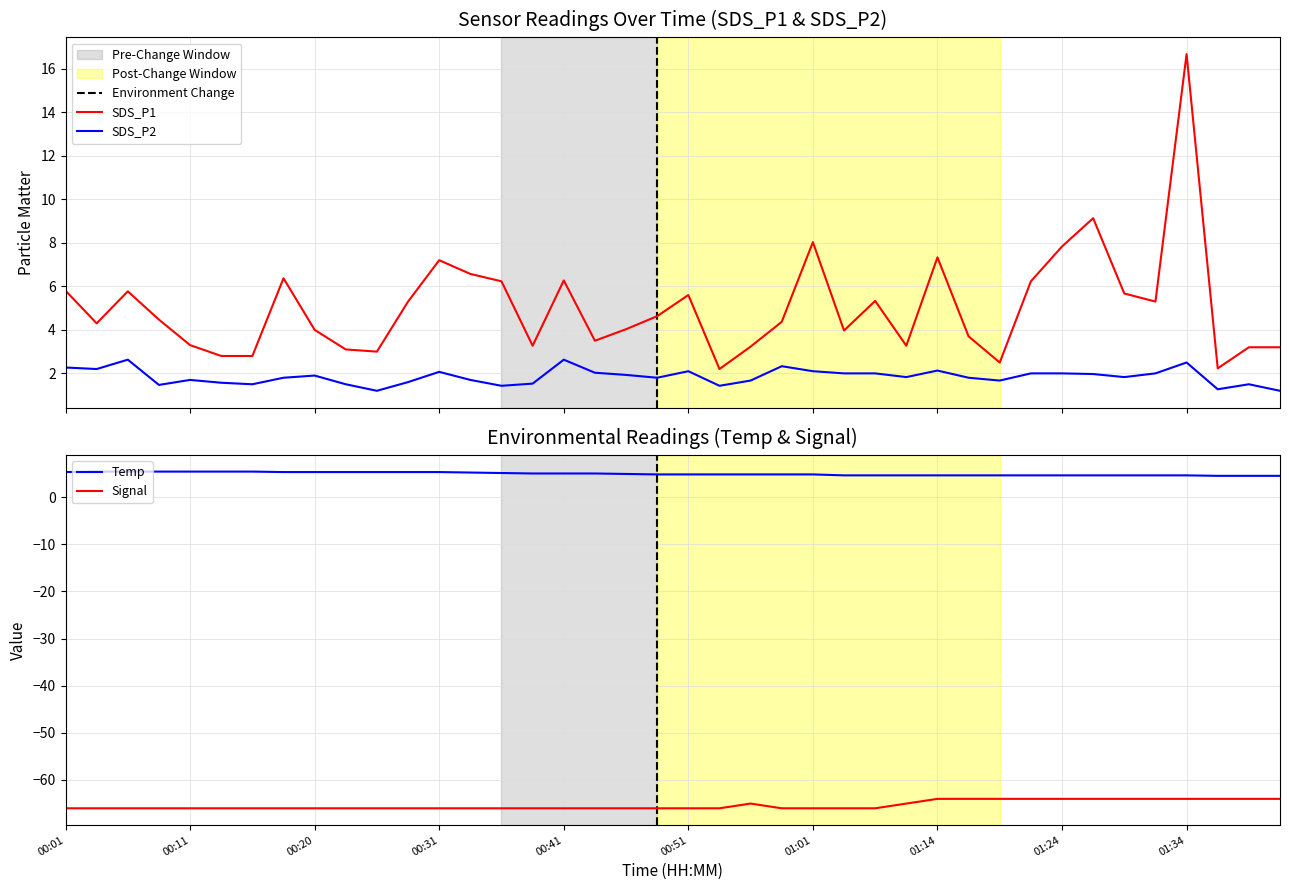

How many series are shown in this chart?

4